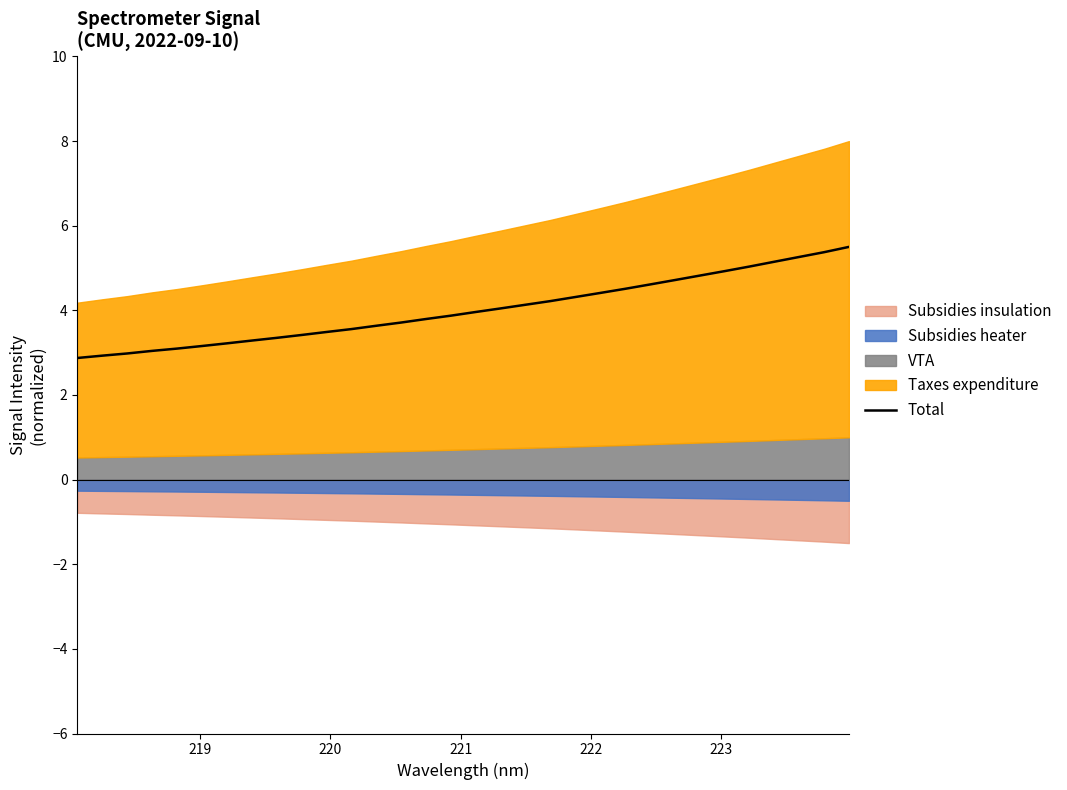

What is the minimum value for Total?

2.9